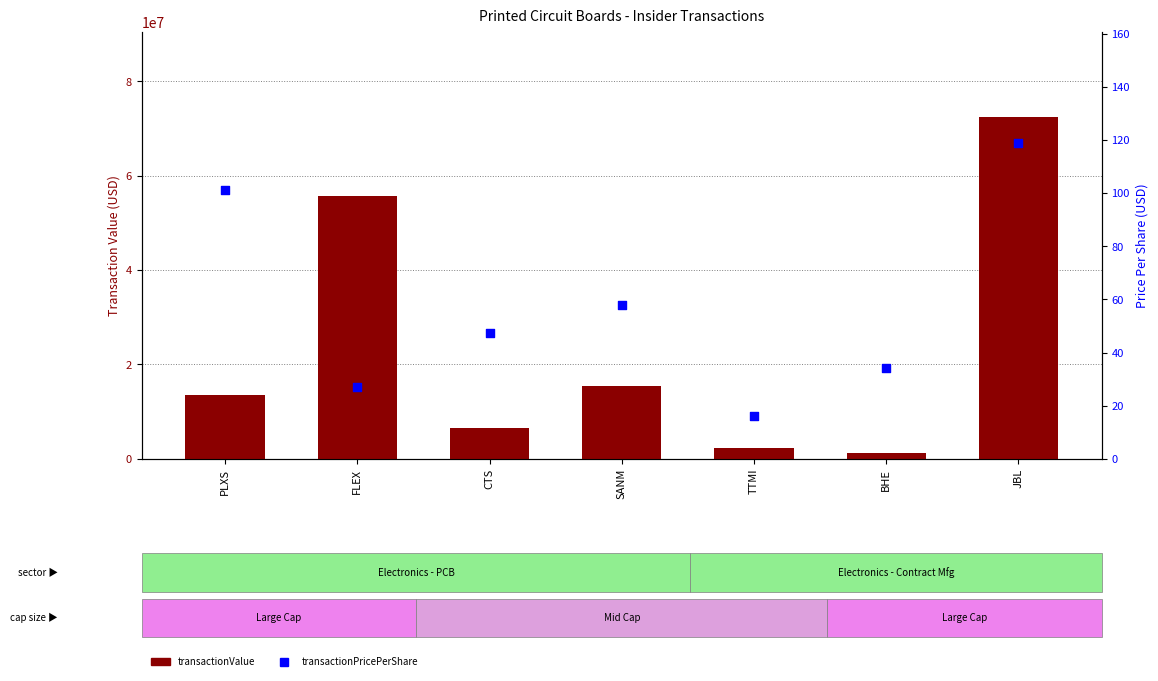

Which series reaches the maximum Y coordinate?

transactionValue